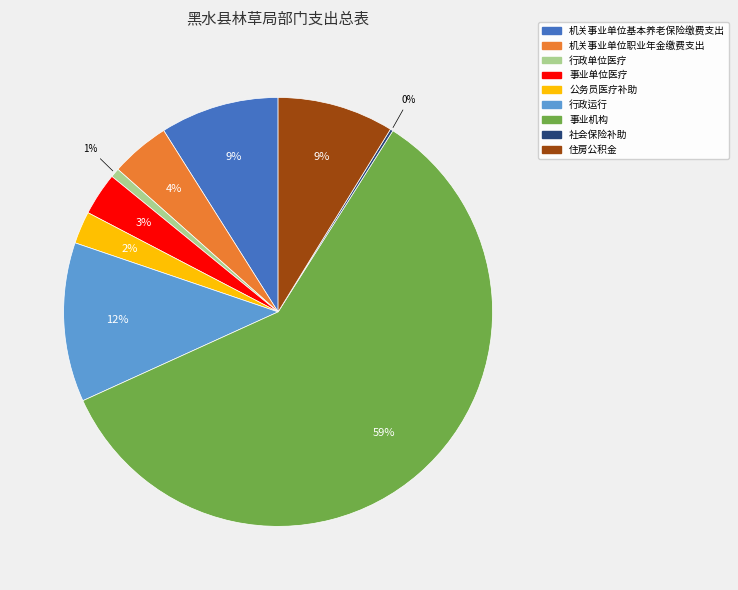

What percentage is the 机关事业单位职业年金缴费支出 slice, to the nearest percent?

4%